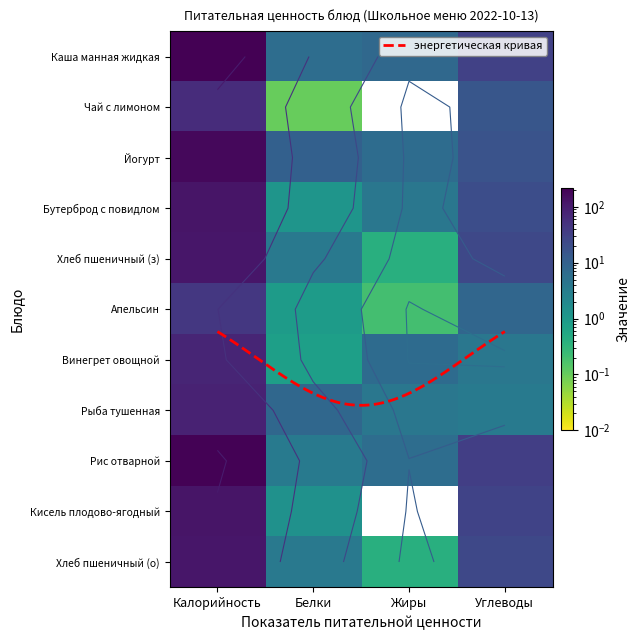

What is the approximate value of Рыба тушенная at Калорийность?

81.7